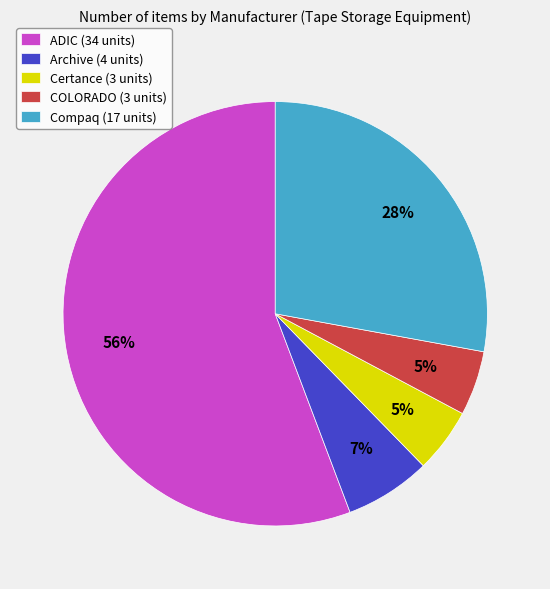

Is it true that ADIC is 47% of the pie?

False